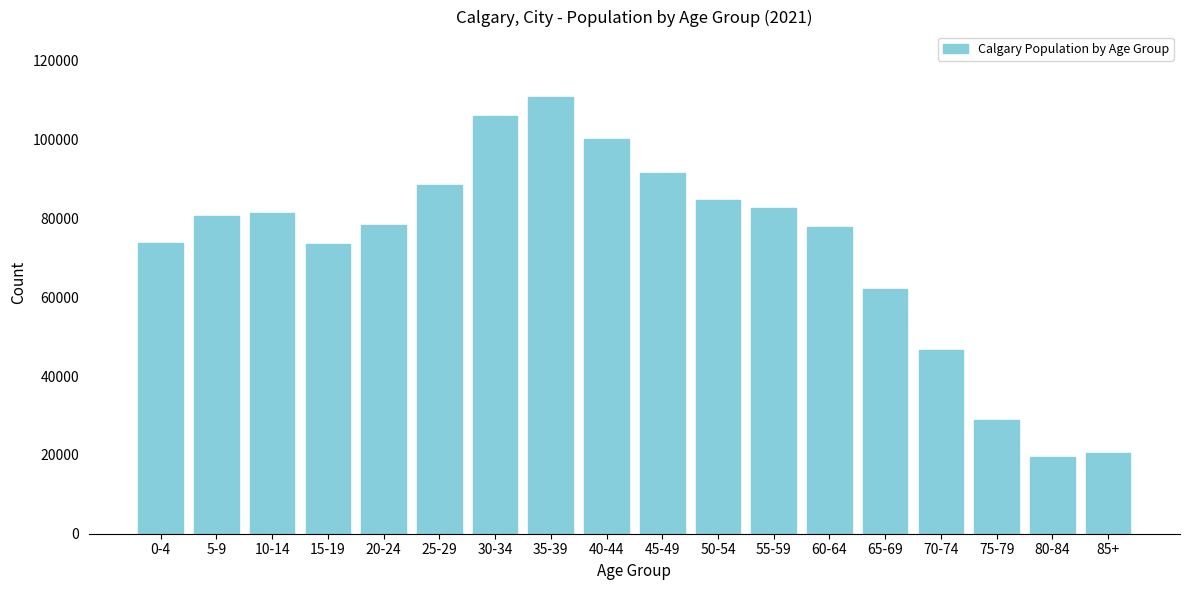

What is the difference between the second highest and minimum values?

86555